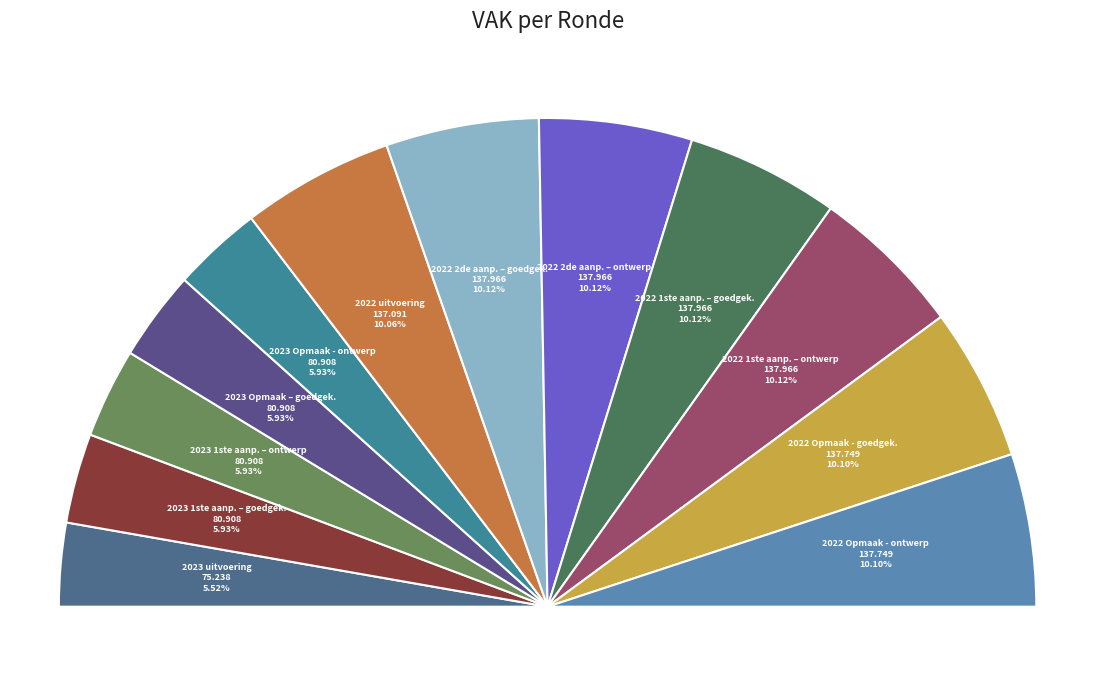

To the nearest percent, what portion does 2022 uitvoering represent?

10%